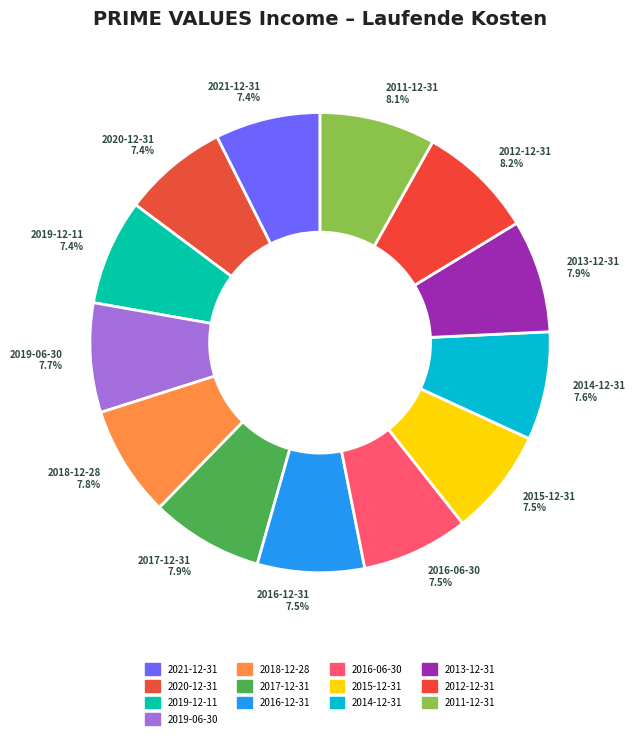

Is there any slice that represents more than half of the pie?

No